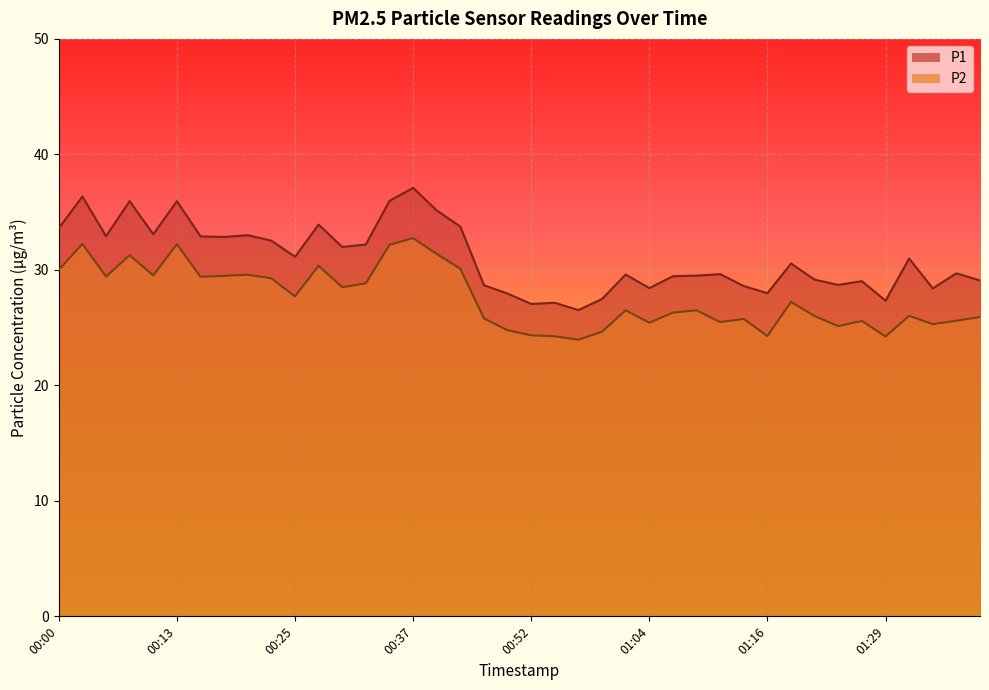

How many lines are shown in the chart?

2